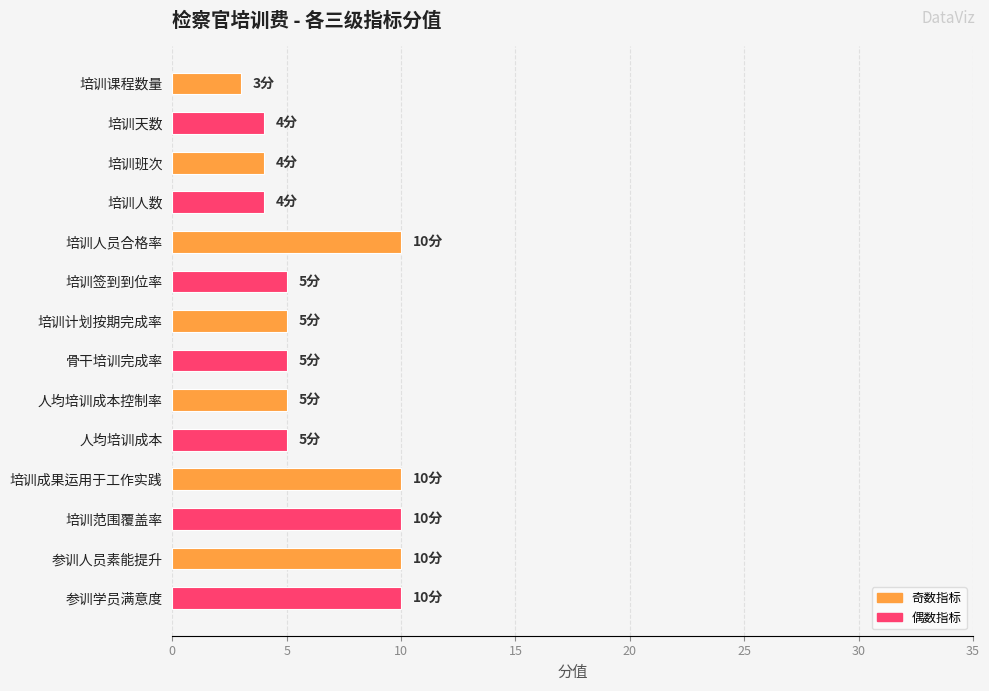

Is it true that the value at 培训签到到位率 is 3?

False